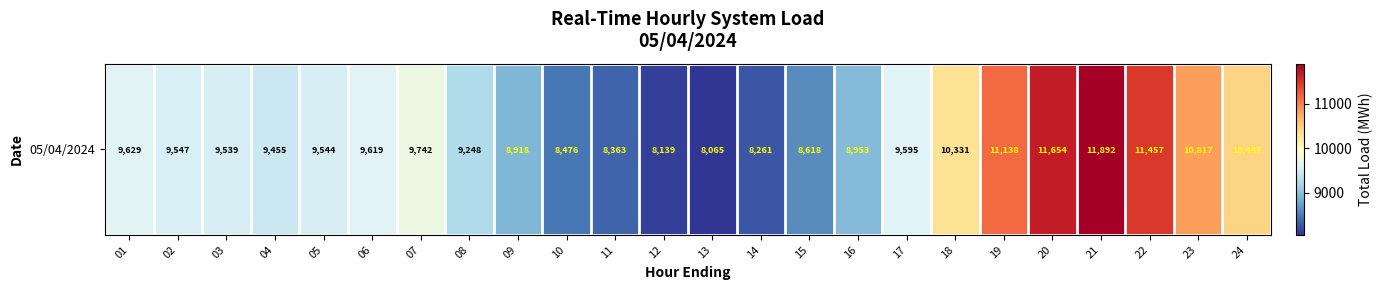

True or false: the data shows 2146.1 at 01.

False